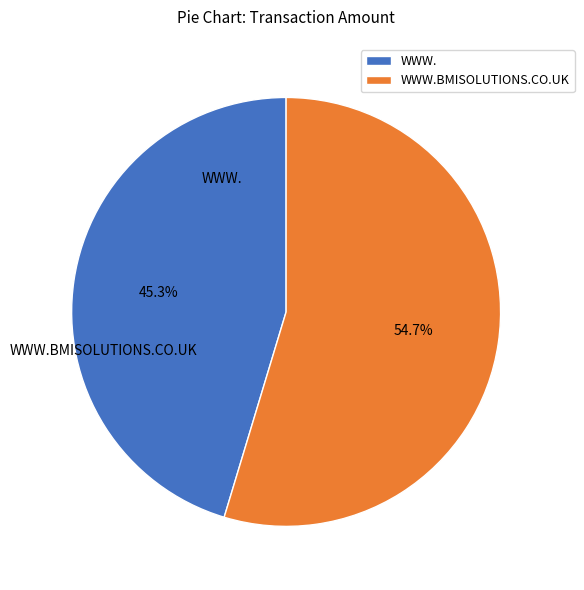

Which category has the biggest portion of the pie?

WWW.BMISOLUTIONS.CO.UK